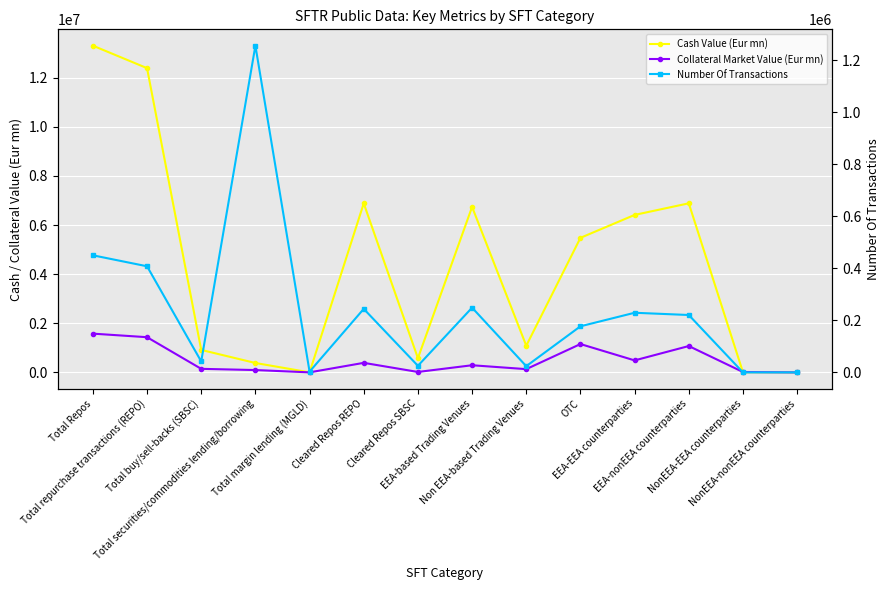

How many times do Cash Value (Eur mn) and Number Of Transactions cross each other?

2